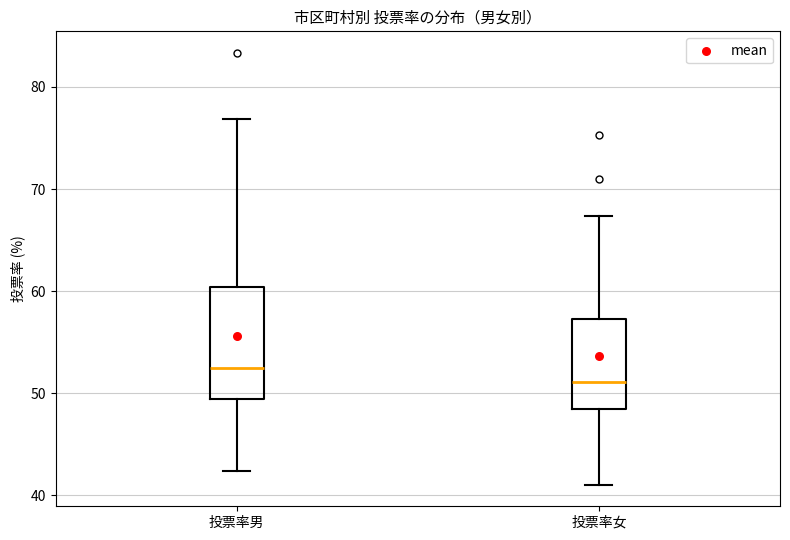

Reading left to right, read every box against the y-axis: the position of its median line, the range the box covers, and the ends of its whiskers. The values are not printed on the chart, so give them approximately, as read against the axis.

投票率男: median 52, box 49 to 60, whiskers 42 to 77
投票率女: median 51, box 48 to 57, whiskers 41 to 67